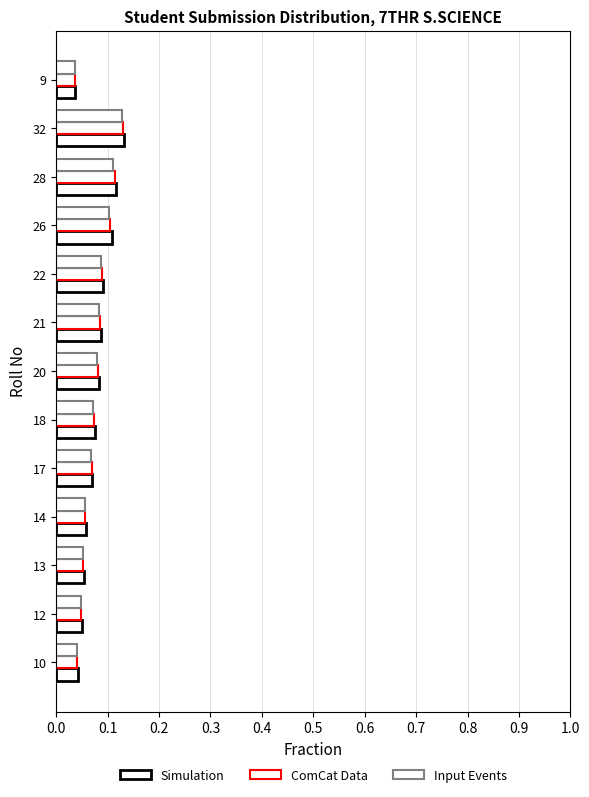

How many categories are shown in the chart?

13